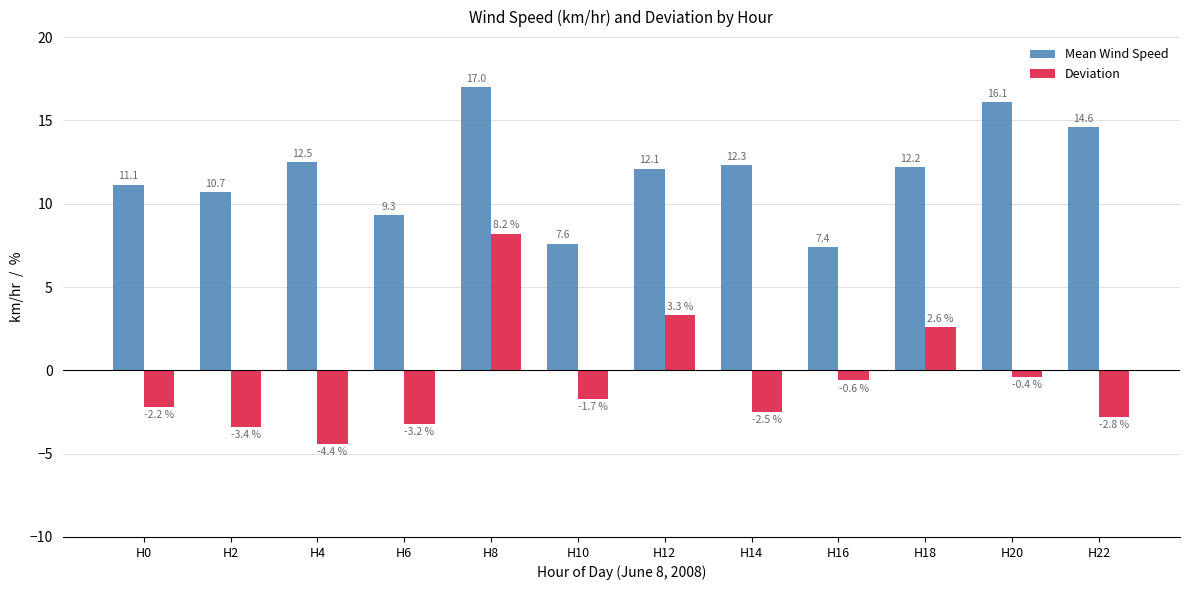

What is the approximate value of Mean Wind Speed at H0?

11.1